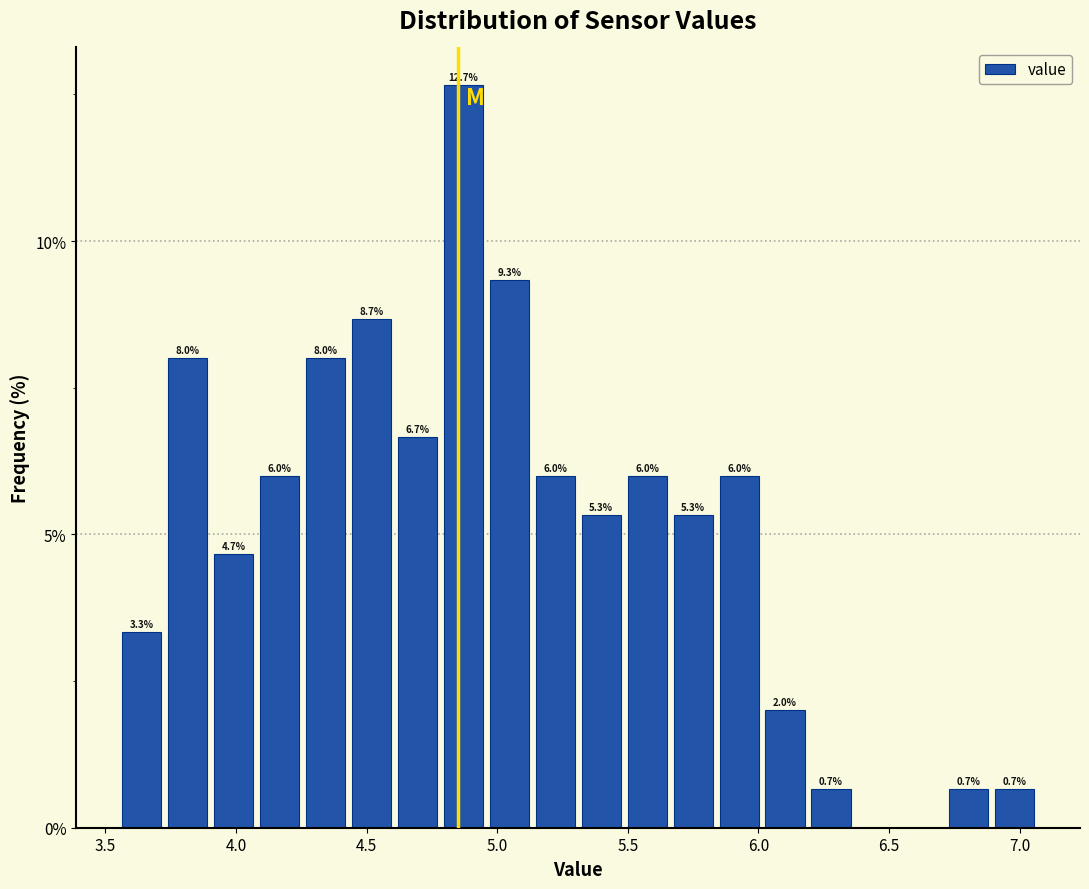

Around what value on the x-axis is the tallest bar? Give the approximate position of its centre, as read against the axis.

4.85